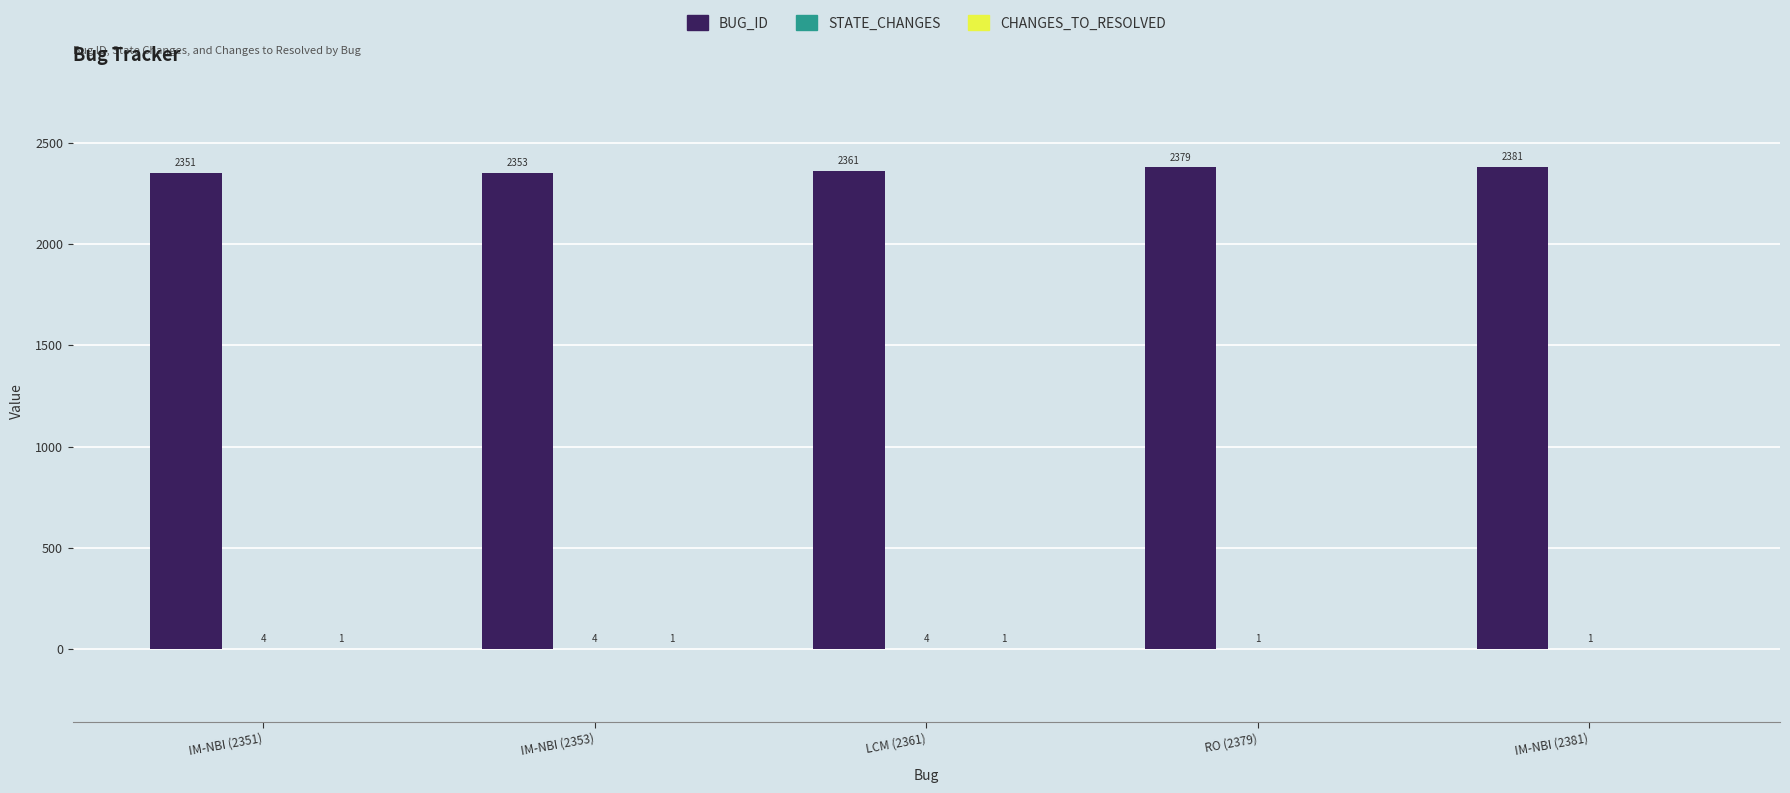

Read the BUG_ID value at IM-NBI (2351), to the nearest 10.

2350